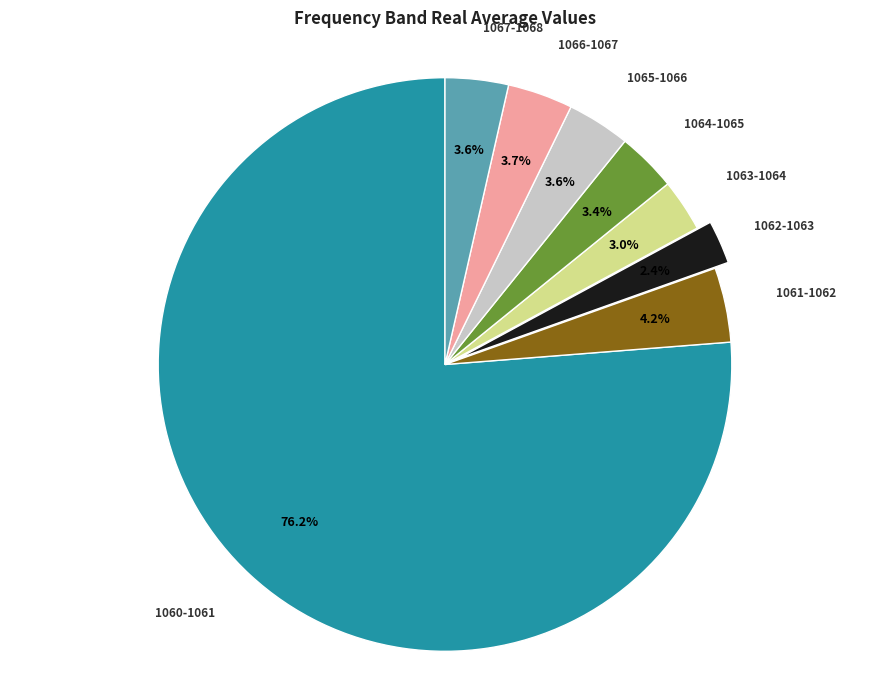

How much of the chart is everything except 1062-1063?

97.6%